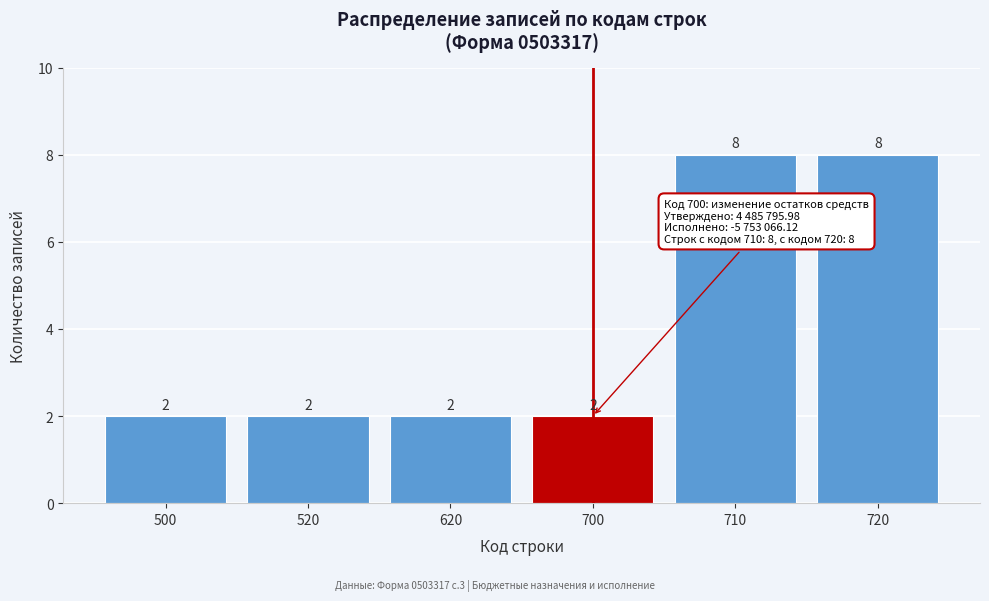

Reading left to right, what are all the values shown in this chart?

500=2	520=2	620=2	700=2	710=8	720=8